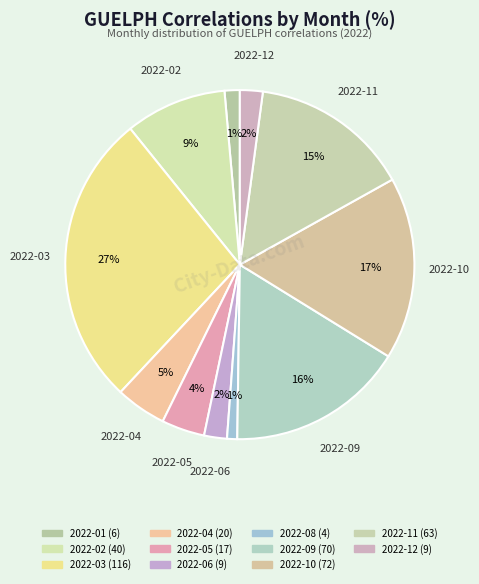

How many segments does this pie chart have?

11